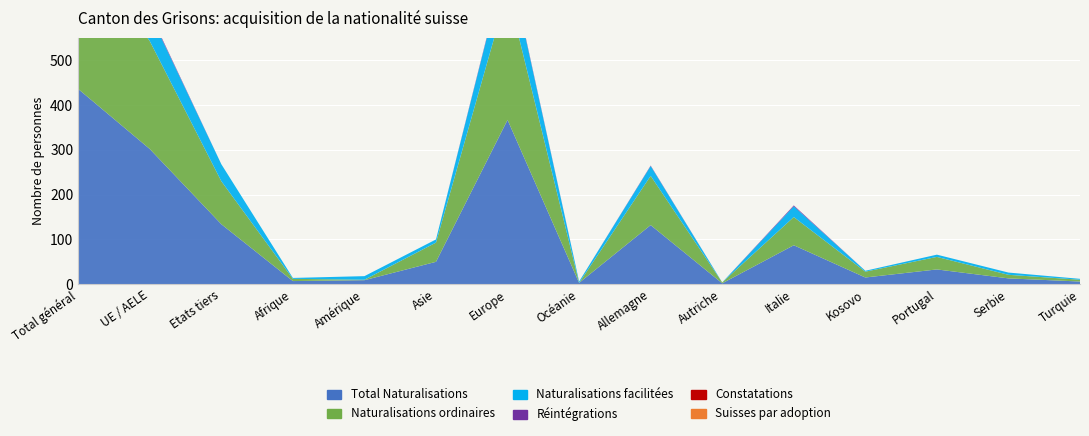

Reading left to right, what are all the values shown in this chart?

Total Naturalisations: 436	302	134	7	9	50	367	3	132	2	87	15	33	13	6
Naturalisations ordinaires: 337	241	96	5	1	43	288	0	110	2	63	13	28	8	4
Naturalisations facilitées: 99	61	38	2	8	7	79	3	22	0	24	2	5	5	2
Réintégrations: 3	3	0	0	0	0	3	0	1	0	2	0	0	0	0
Constatations: 0	0	0	0	0	0	0	0	0	0	0	0	0	0	0
Suisses par adoption: 0	0	0	0	0	0	0	0	0	0	0	0	0	0	0